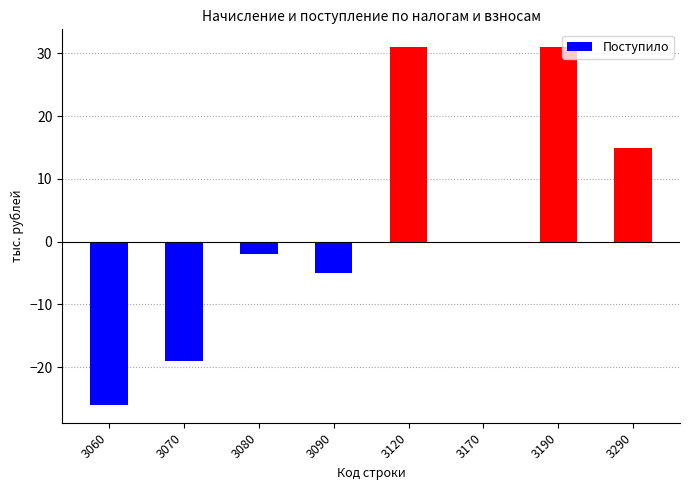

What is the greatest value displayed?

31